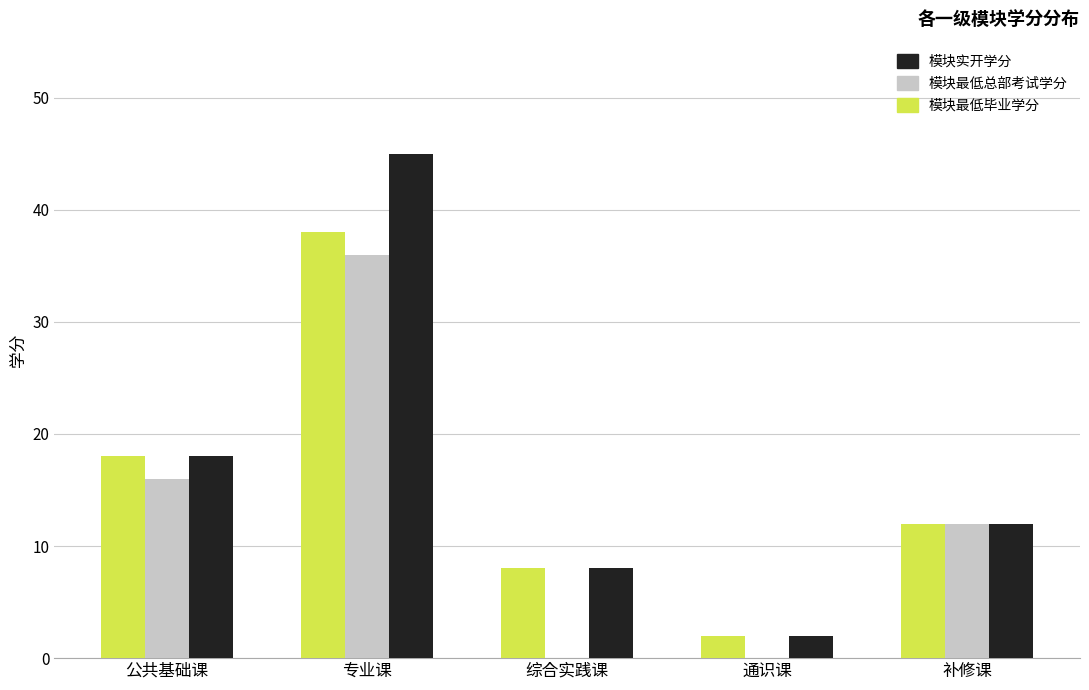

What is the sum of the 模块最低毕业学分 values at 综合实践课 and 公共基础课?

26